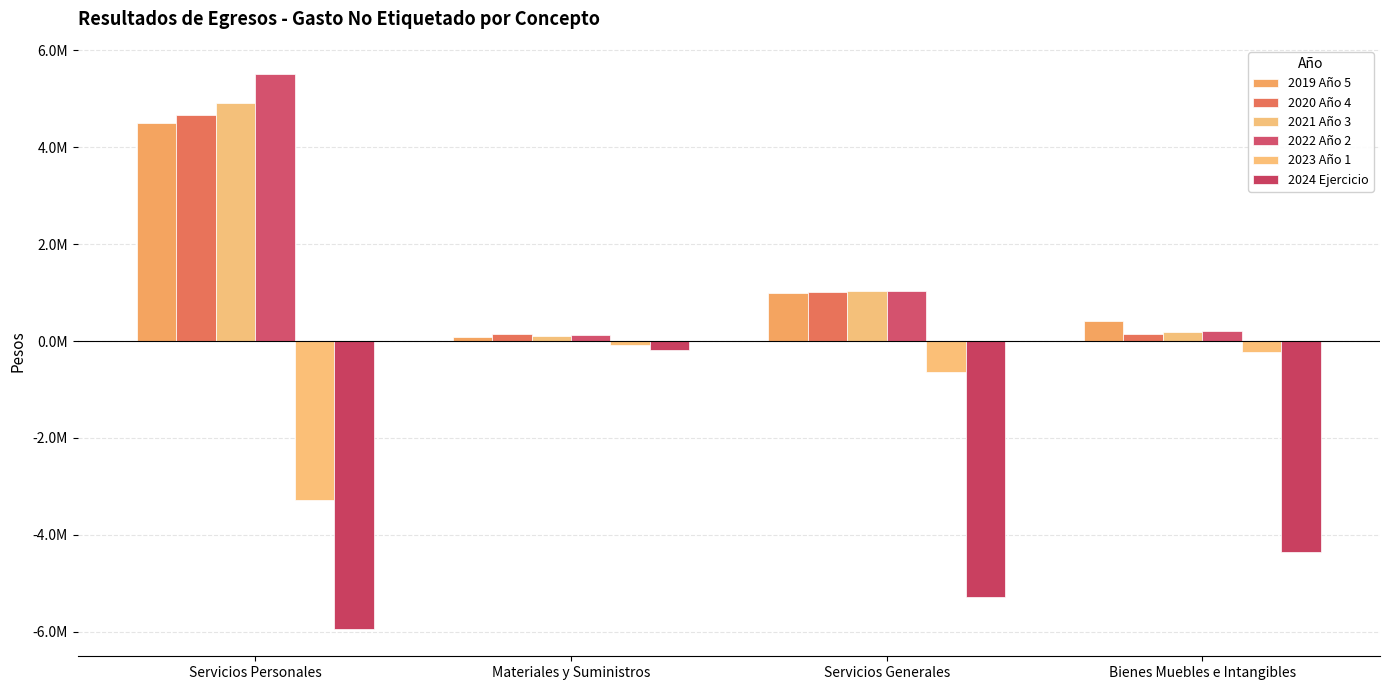

What is the sum of all 2021 Año 3 values?

6222126.5